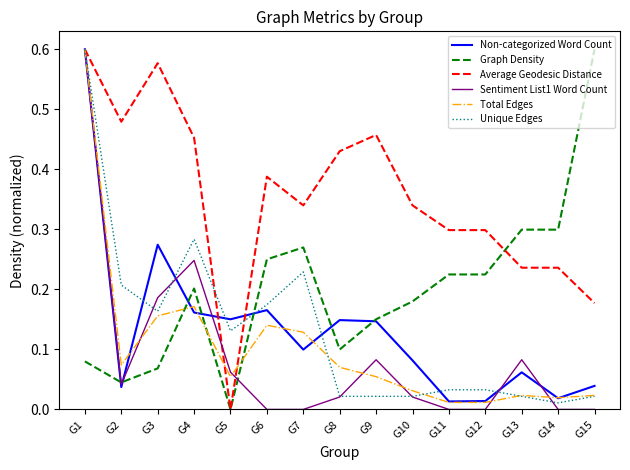

At which category does Total Edges reach its first local valley?

G2